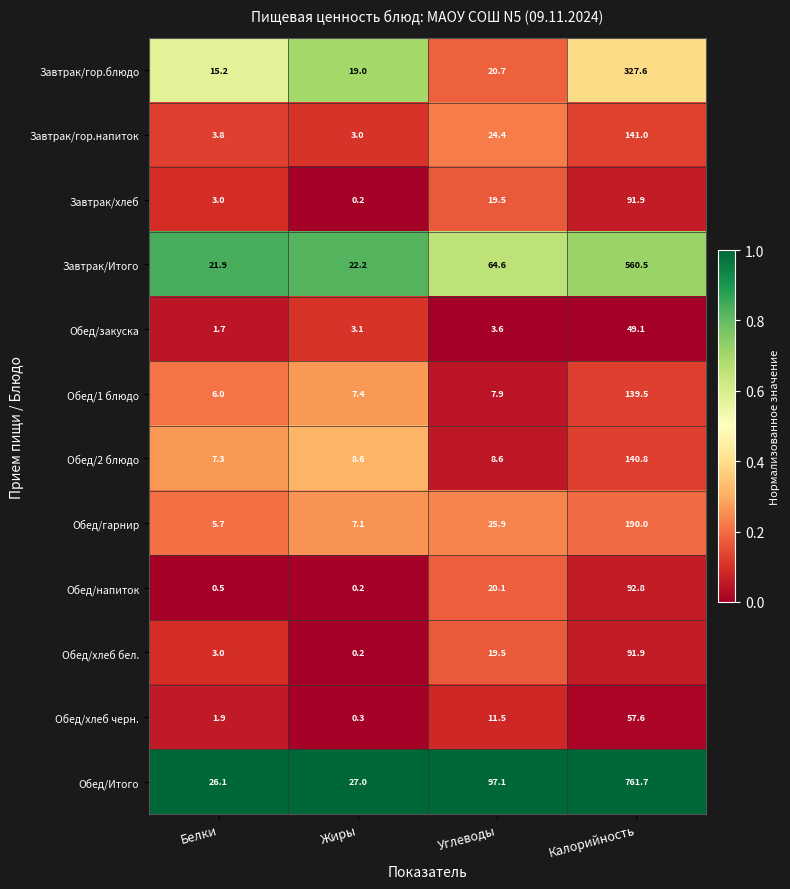

True or false: Обед/напиток has a value of 0.5 at Белки.

True